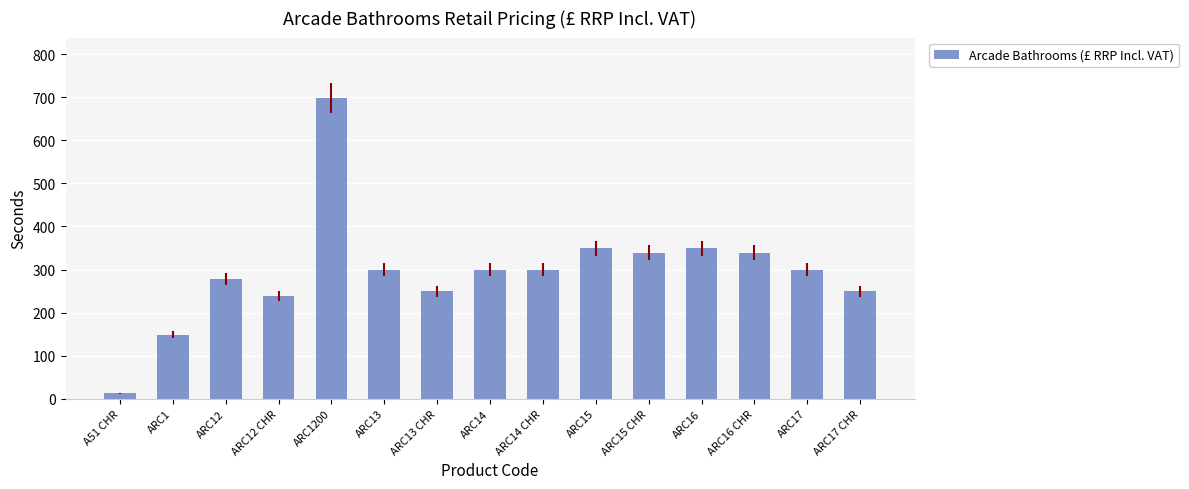

Which category has the highest value across all series?

ARC1200